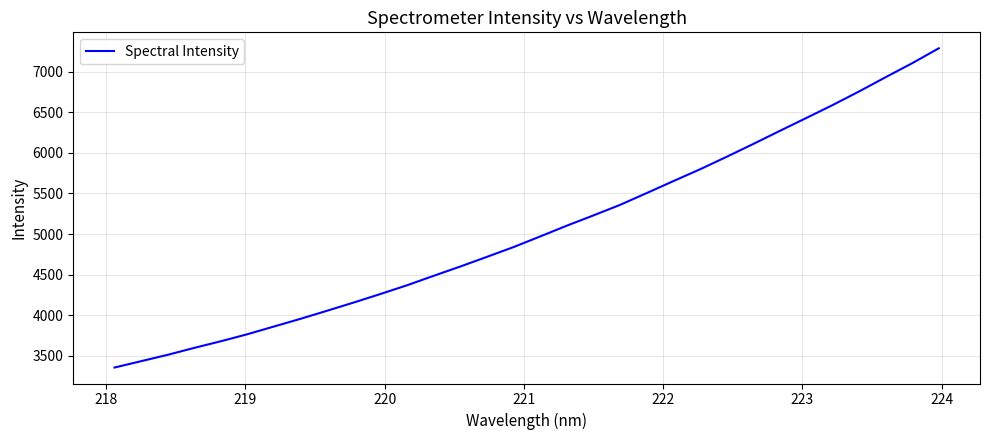

Does the chart have visible grid lines?

Yes